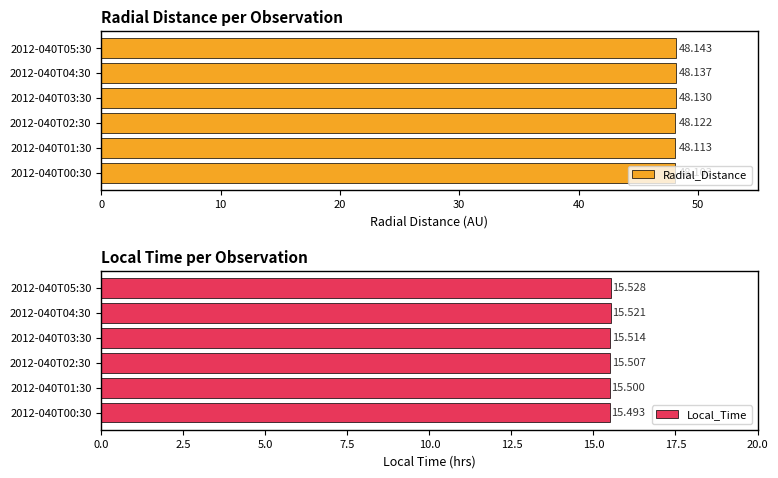

Read the Local_Time value at 2012-040T03:30.

15.5